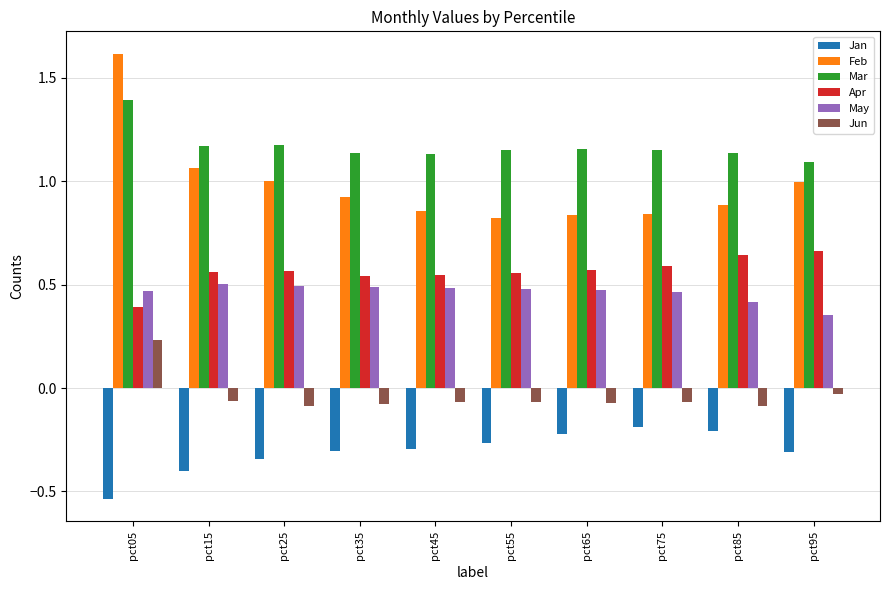

Rank the series by their maximum value, from lowest to highest.

Jan, Jun, May, Apr, Mar, Feb